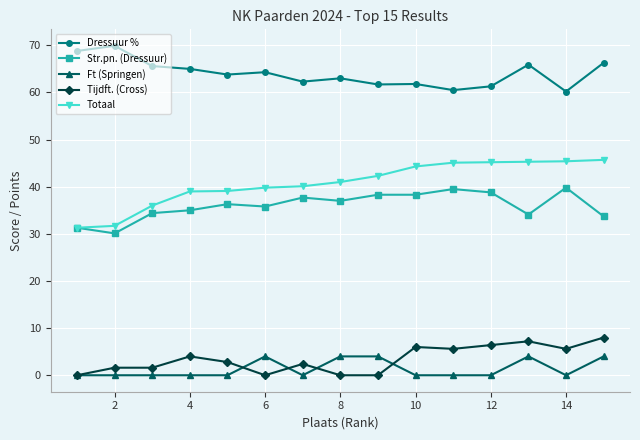

List the series in order of their peak value, highest first.

Dressuur %, Totaal, Str.pn. (Dressuur), Tijdft. (Cross), Ft (Springen)